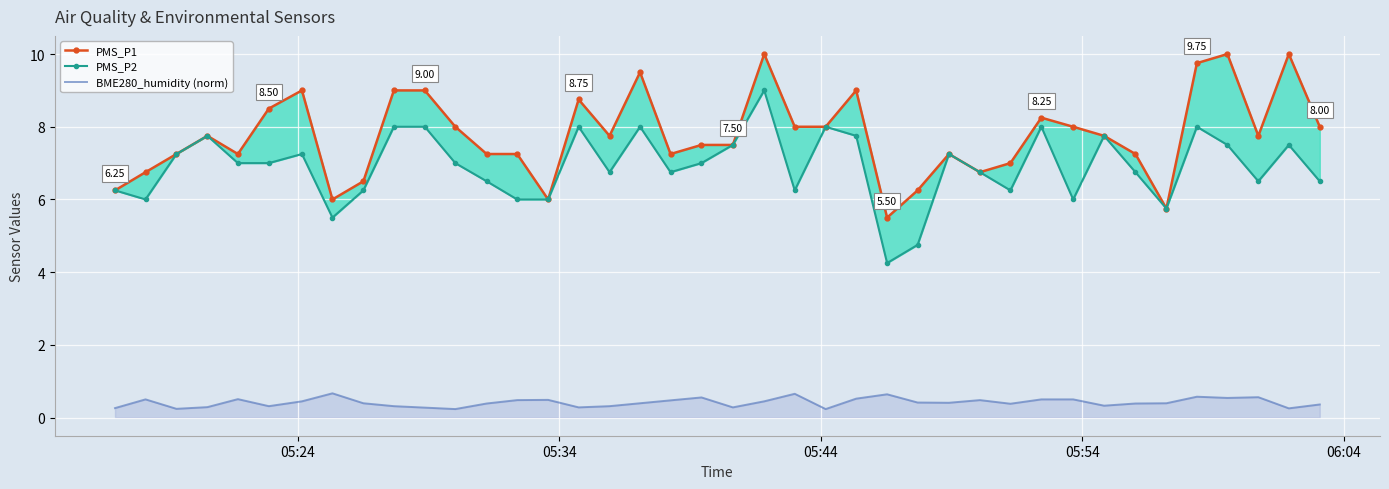

The PMS_P1 series shows 10.4 at 28. True or false?

False